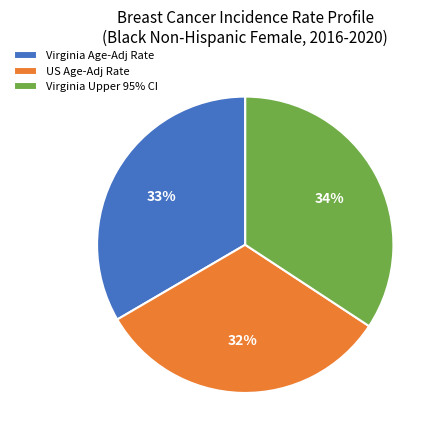

Do Virginia Upper 95% CI and Virginia Age-Adj Rate together represent more than half of the pie?

Yes